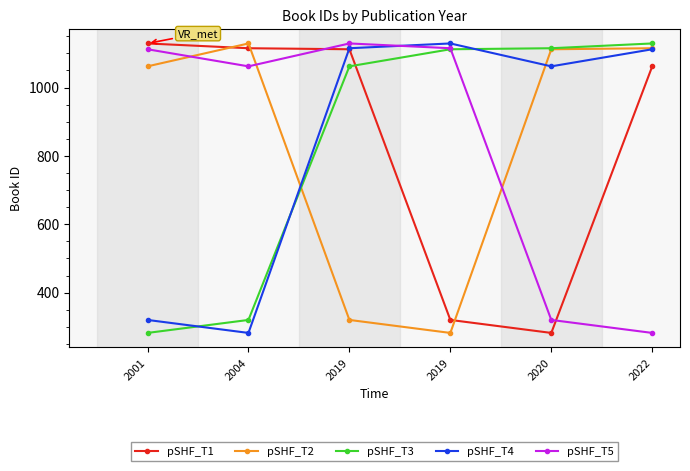

True or false: pSHF_T1 has a value of 78 at 2020.

False